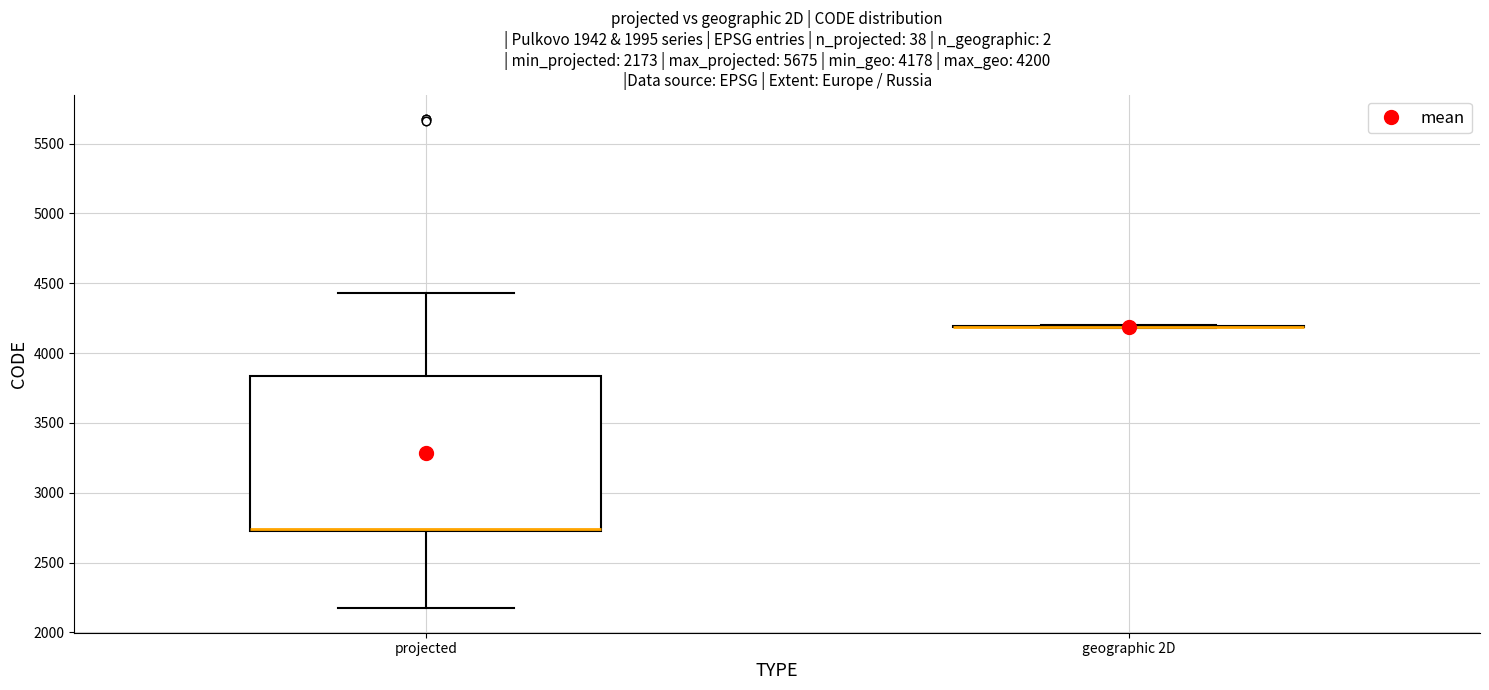

Which box is the tallest, from its lower edge to its upper edge?

projected